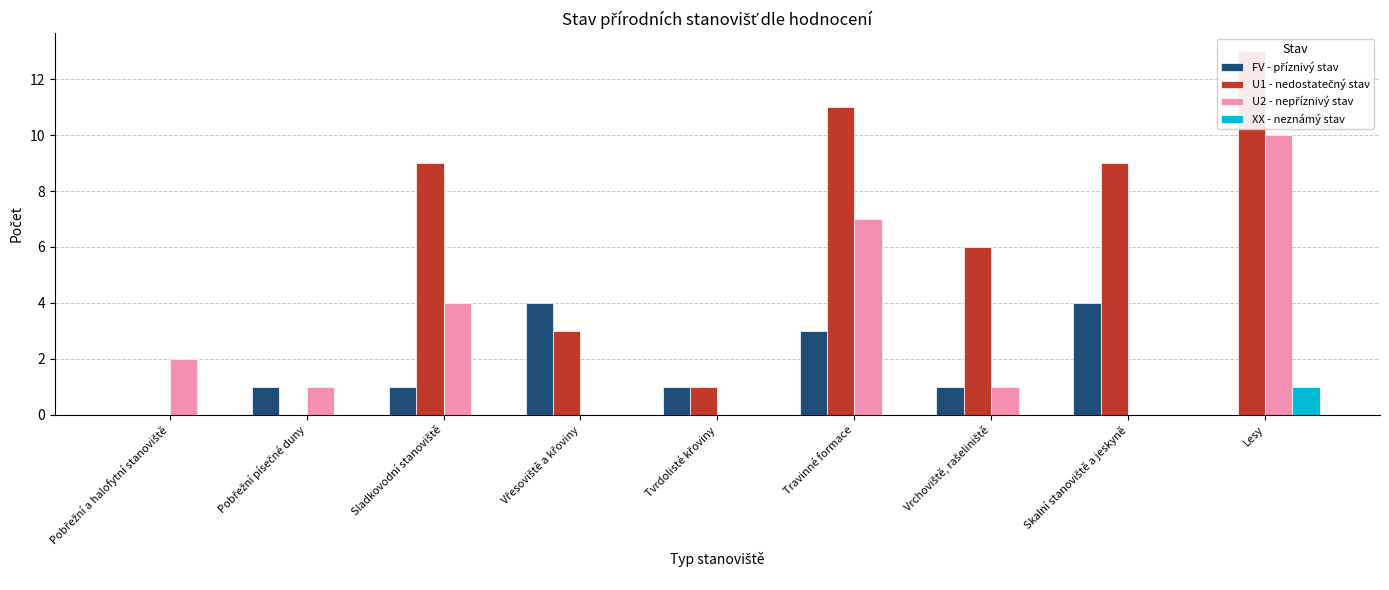

Reading left to right, list all the values displayed in this chart.

FV - příznivý stav: Pobřežní a halofytní stanoviště=0	Pobřežní písečné duny=1	Sladkovodní stanoviště=1	Vřesoviště a křoviny=4	Tvrdolisté křoviny=1	Travinné formace=3	Vrchoviště, rašeliniště=1	Skalní stanoviště a jeskyně=4	Lesy=0
U1 - nedostatečný stav: Pobřežní a halofytní stanoviště=0	Pobřežní písečné duny=0	Sladkovodní stanoviště=9	Vřesoviště a křoviny=3	Tvrdolisté křoviny=1	Travinné formace=11	Vrchoviště, rašeliniště=6	Skalní stanoviště a jeskyně=9	Lesy=13
U2 - nepříznivý stav: Pobřežní a halofytní stanoviště=2	Pobřežní písečné duny=1	Sladkovodní stanoviště=4	Vřesoviště a křoviny=0	Tvrdolisté křoviny=0	Travinné formace=7	Vrchoviště, rašeliniště=1	Skalní stanoviště a jeskyně=0	Lesy=10
XX - neznámý stav: Pobřežní a halofytní stanoviště=0	Pobřežní písečné duny=0	Sladkovodní stanoviště=0	Vřesoviště a křoviny=0	Tvrdolisté křoviny=0	Travinné formace=0	Vrchoviště, rašeliniště=0	Skalní stanoviště a jeskyně=0	Lesy=1